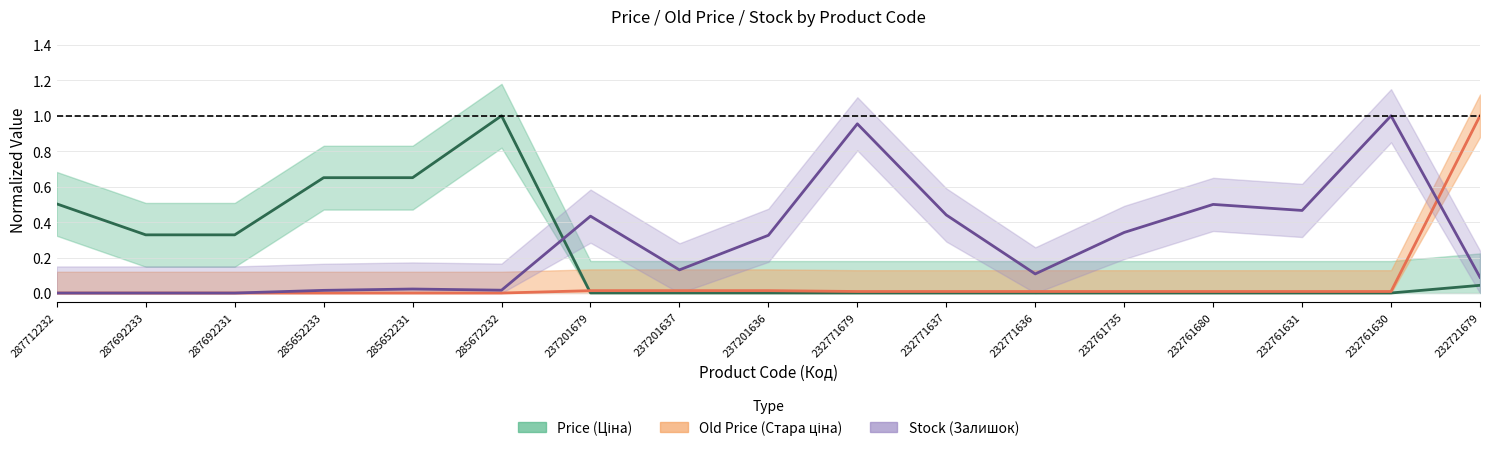

What is the label of the 12th point from the left?

232771636